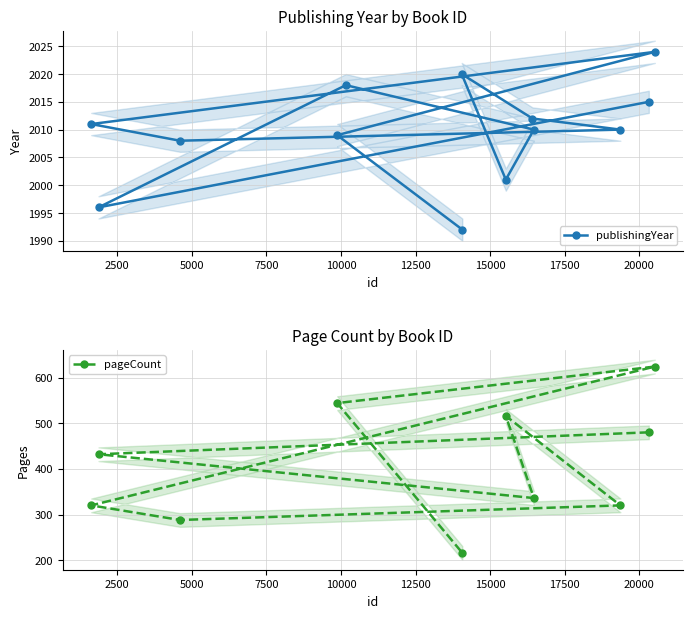

What is the value of the publishingYear point at the 2nd from the left?

1996